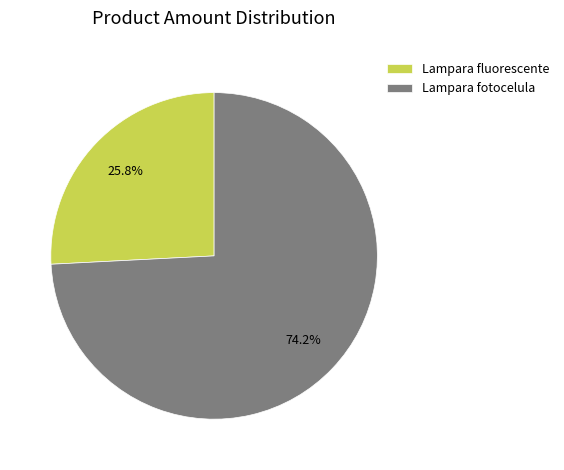

What is the ratio of the value at Lampara fluorescente to the value at Lampara fotocelula?

0.3